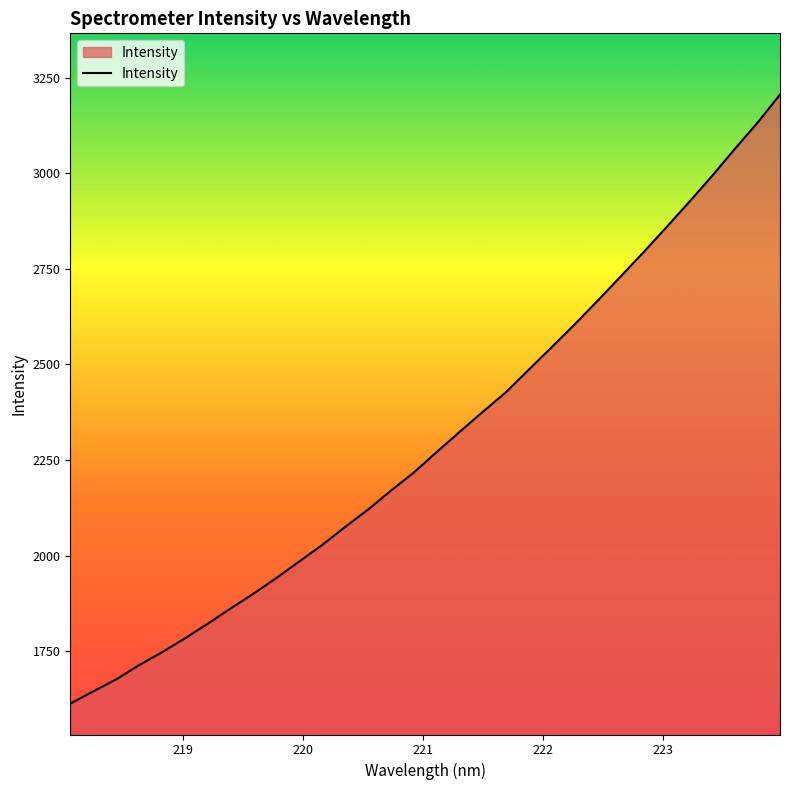

What is the greatest value displayed?

3205.5